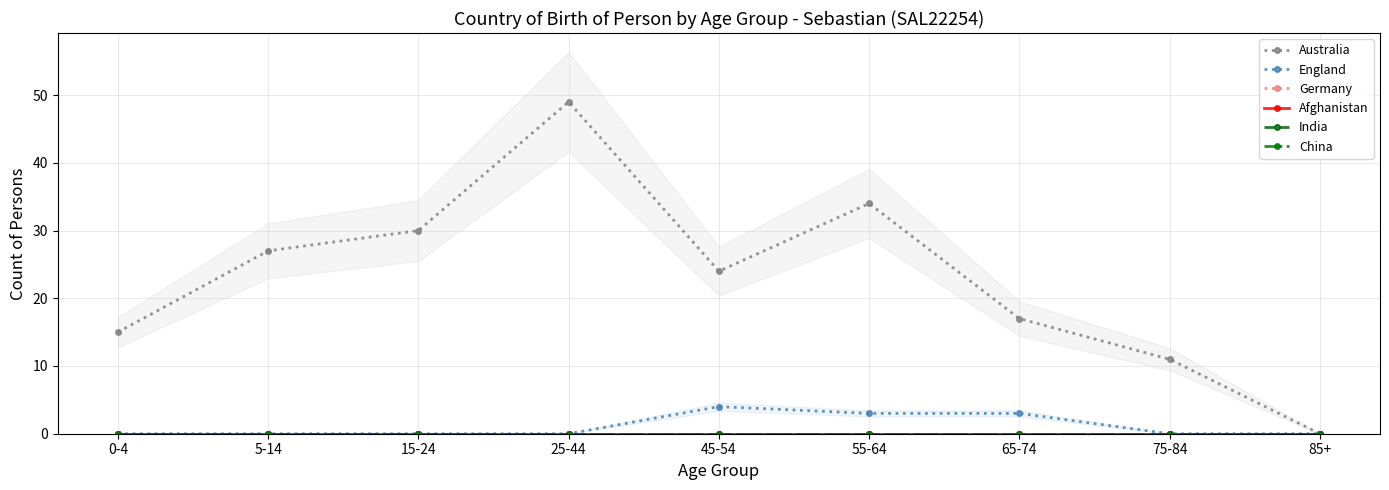

True or false: India and Afghanistan intersect in this chart.

False